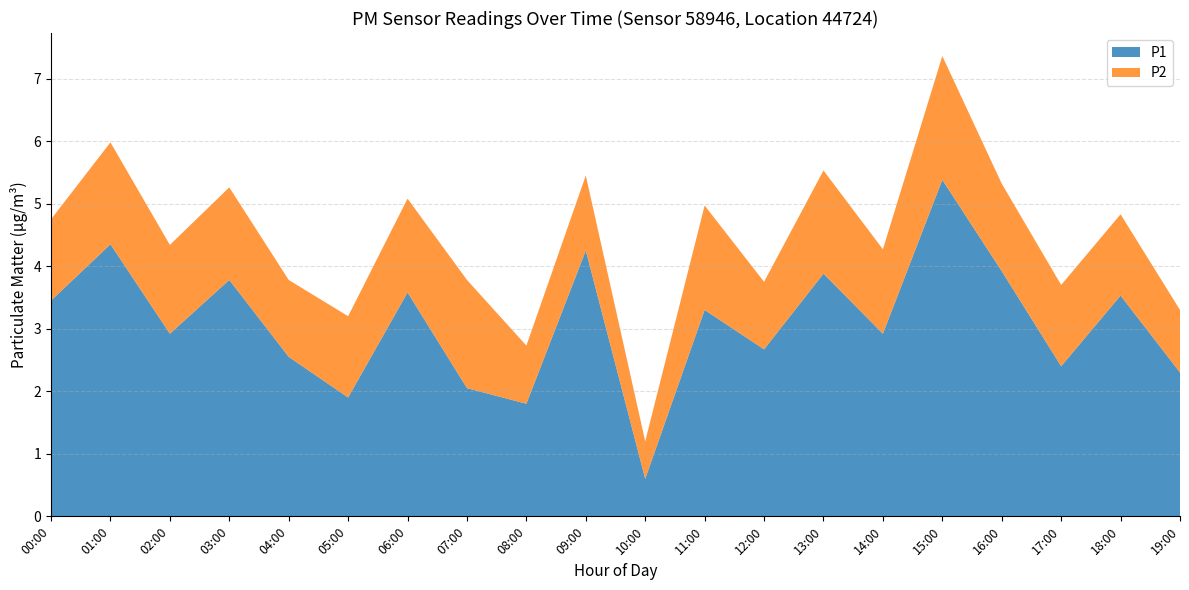

Reading left to right, list all the values displayed in this chart.

P1: 3.5	4.3	2.9	3.8	2.5	1.9	3.6	2.0	1.8	4.2	0.6	3.3	2.7	3.9	2.9	5.4	3.9	2.4	3.5	2.3
P2: 1.3	1.6	1.4	1.5	1.2	1.3	1.5	1.7	0.9	1.2	0.6	1.7	1.1	1.6	1.4	2.0	1.4	1.3	1.3	1.0